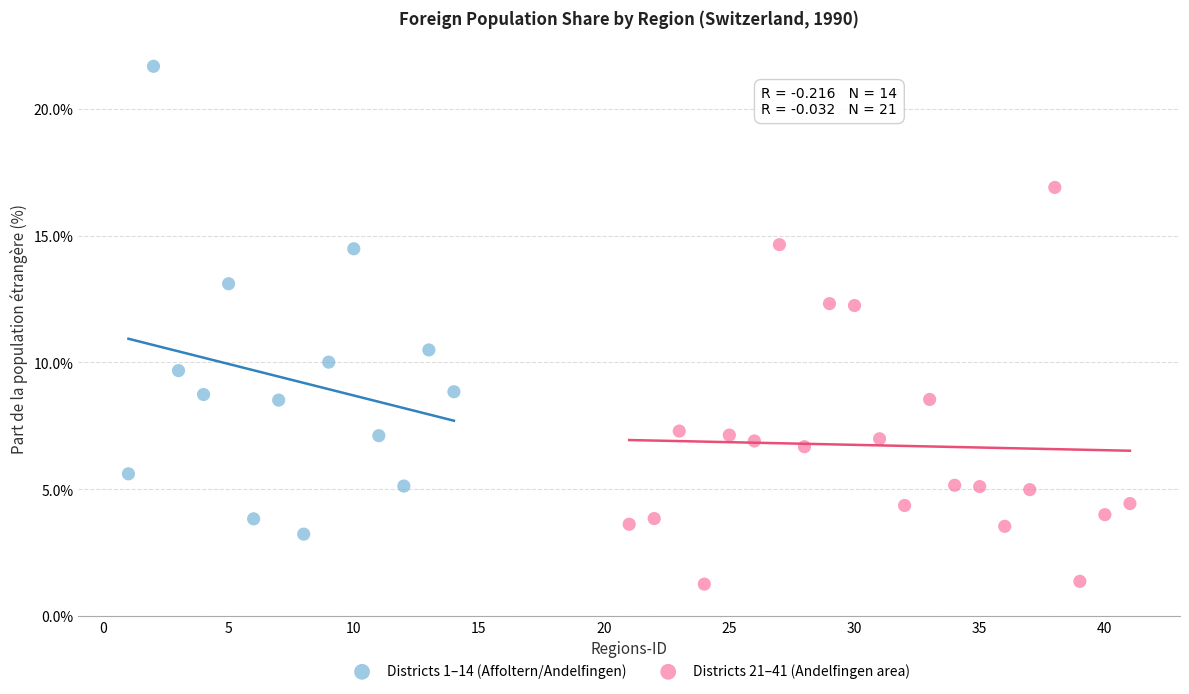

Which series reaches the minimum Y coordinate?

Districts 21–41 (Andelfingen area)